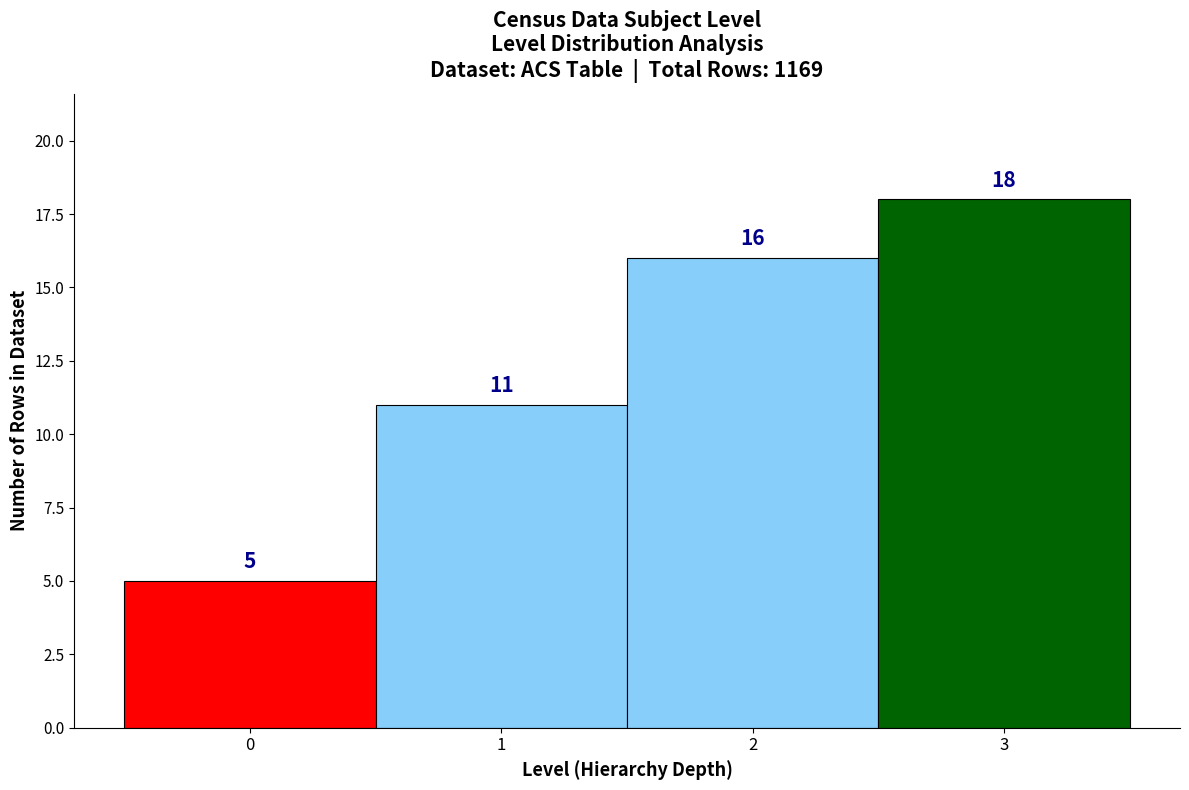

Reading left to right, transcribe this chart: for each bar, give the range it covers on the x-axis and its height.

-0.5 to 0.5: 5
0.5 to 1.5: 11
1.5 to 2.5: 16
2.5 to 3.5: 18